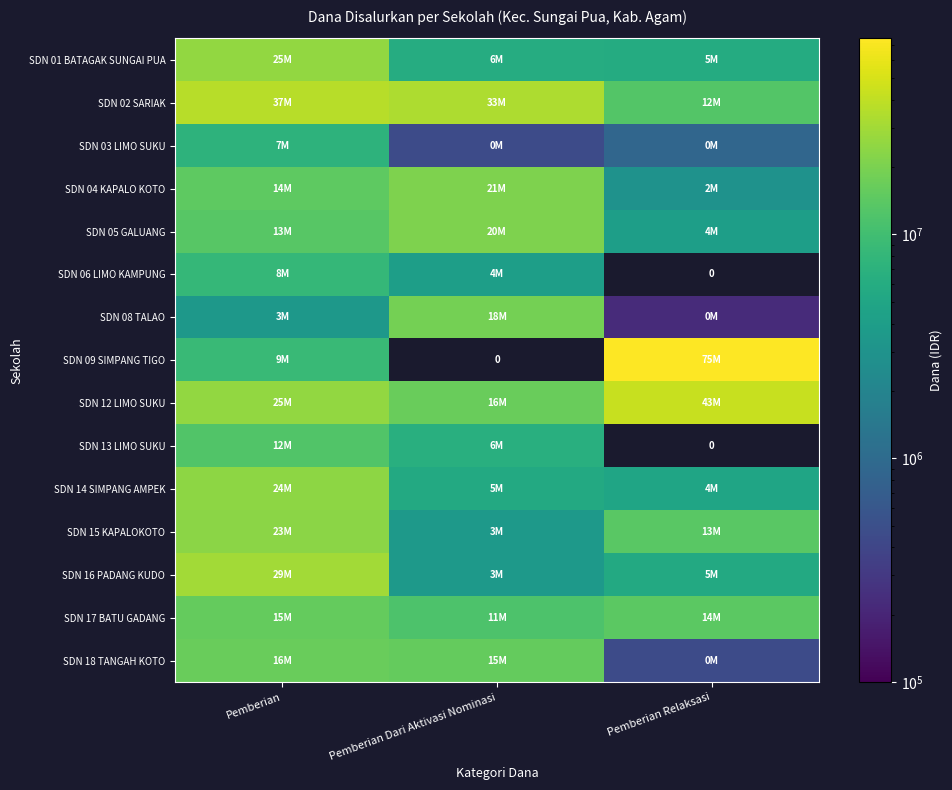

Rank the series by their maximum value, from lowest to highest.

SDN 03 LIMO SUKU, SDN 06 LIMO KAMPUNG, SDN 13 LIMO SUKU, SDN 17 BATU GADANG, SDN 18 TANGAH KOTO, SDN 08 TALAO, SDN 05 GALUANG, SDN 04 KAPALO KOTO, SDN 15 KAPALOKOTO, SDN 14 SIMPANG AMPEK, SDN 01 BATAGAK SUNGAI PUA, SDN 16 PADANG KUDO, SDN 02 SARIAK, SDN 12 LIMO SUKU, SDN 09 SIMPANG TIGO